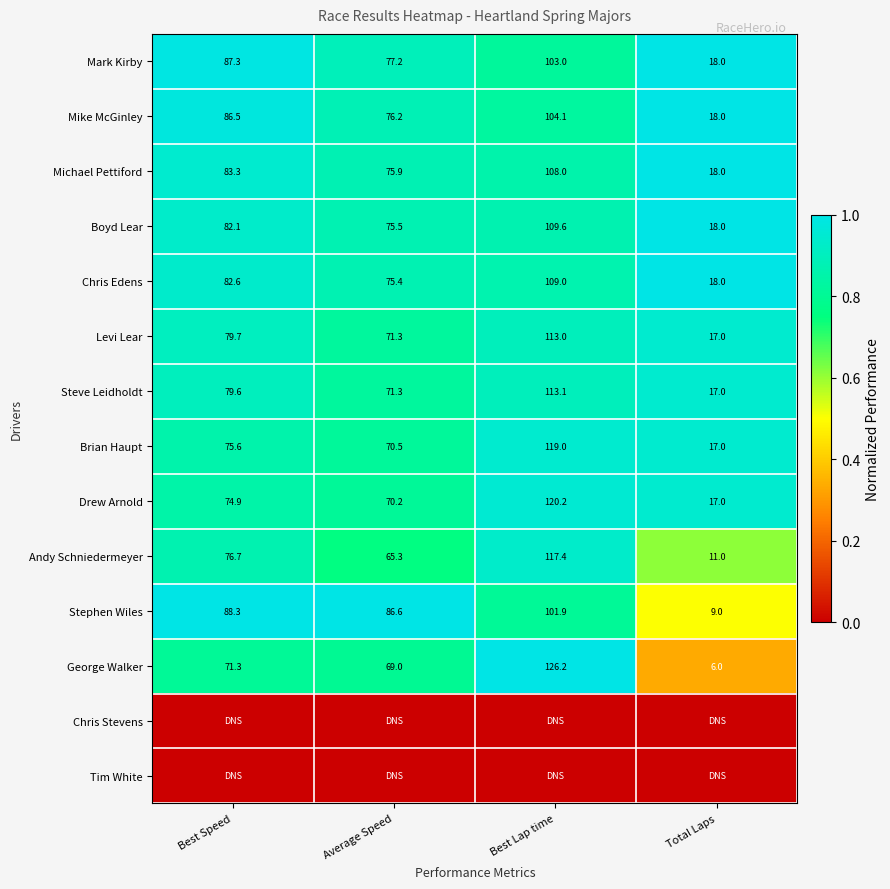

What is the sum of all Andy Schniedermeyer values?

270.4